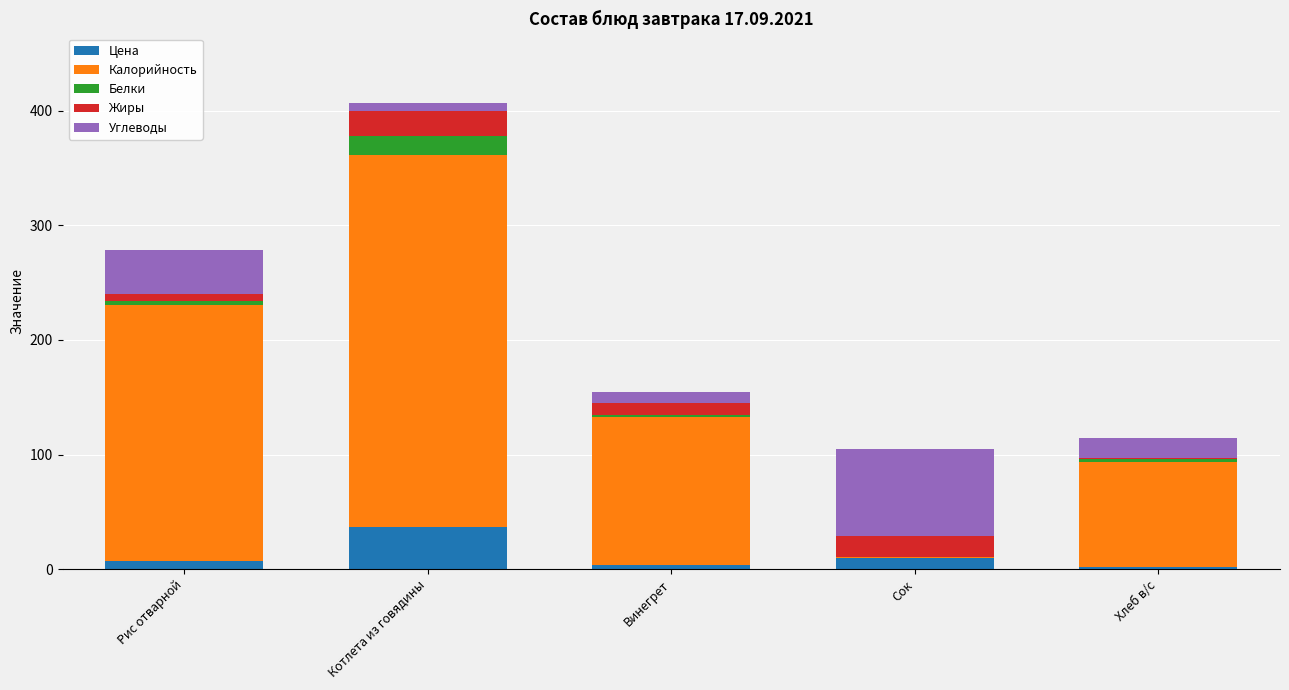

The Цена series shows 9.5 at Сок. True or false?

True